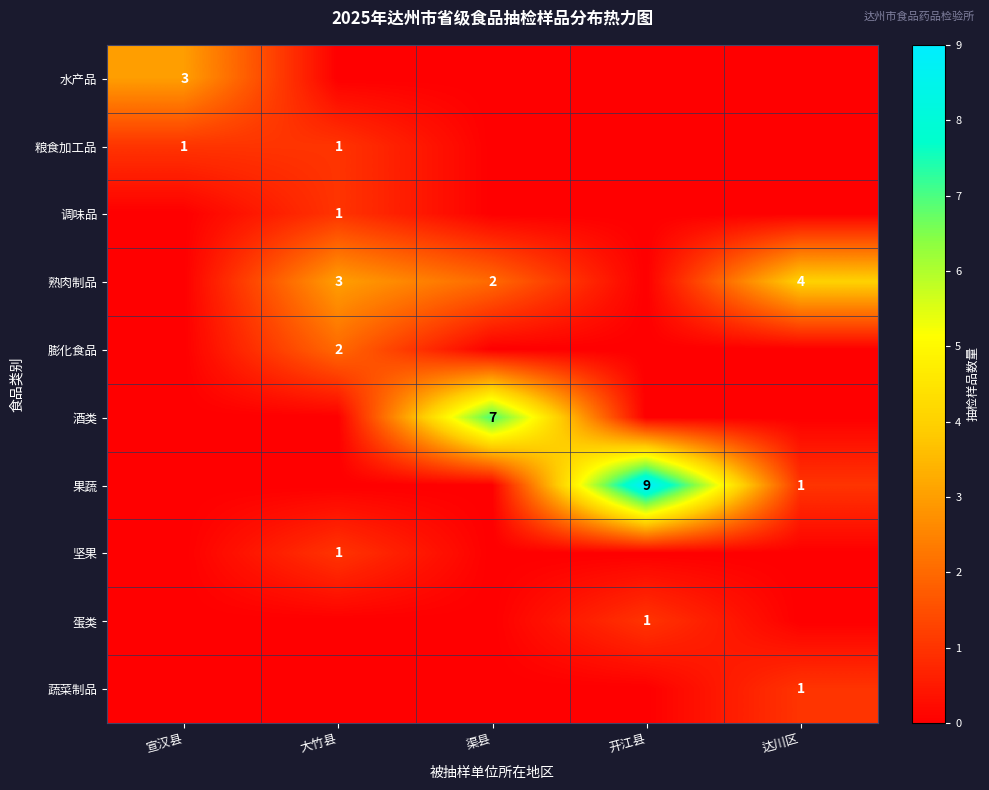

The value of 水产品 at 宣汉县 is 3. True or false?

True